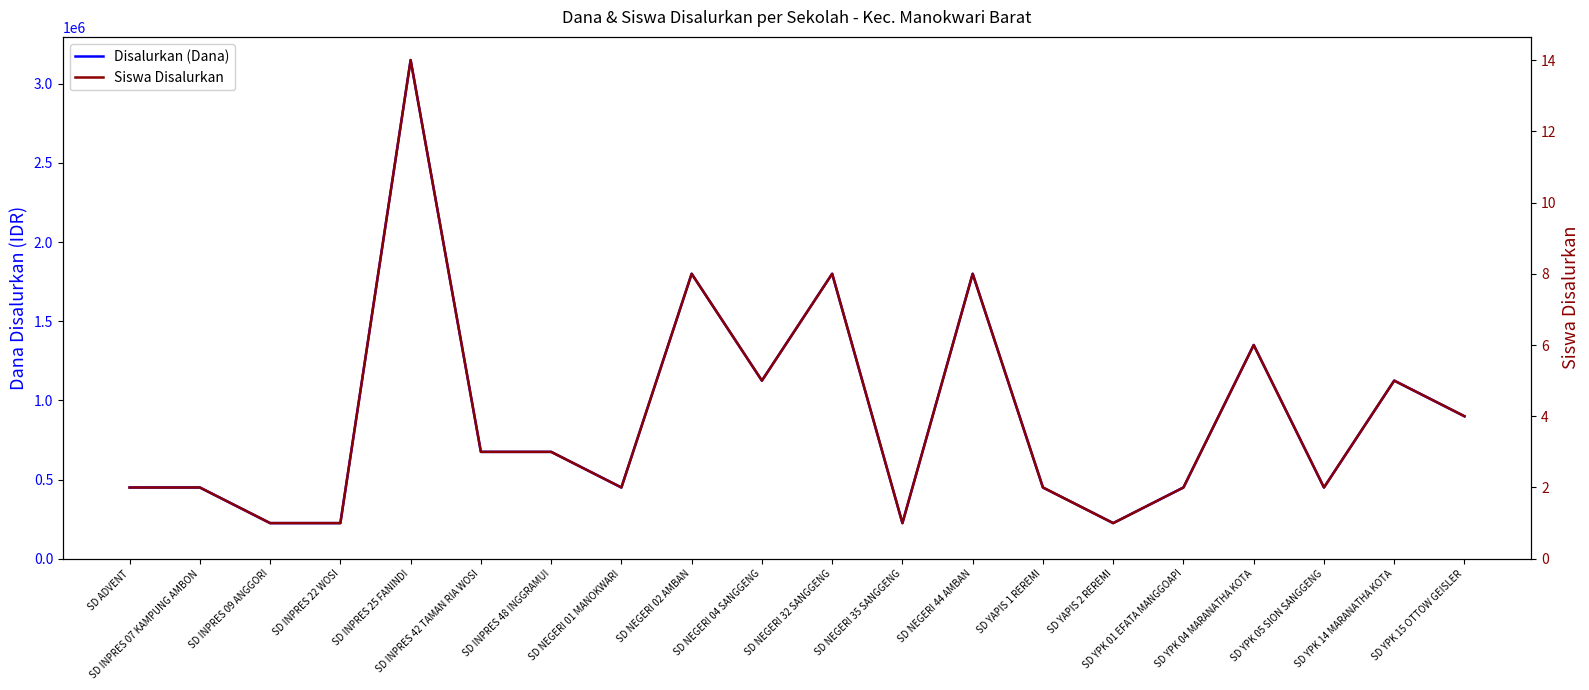

Which series has the widest spread of values?

Disalurkan (Dana)